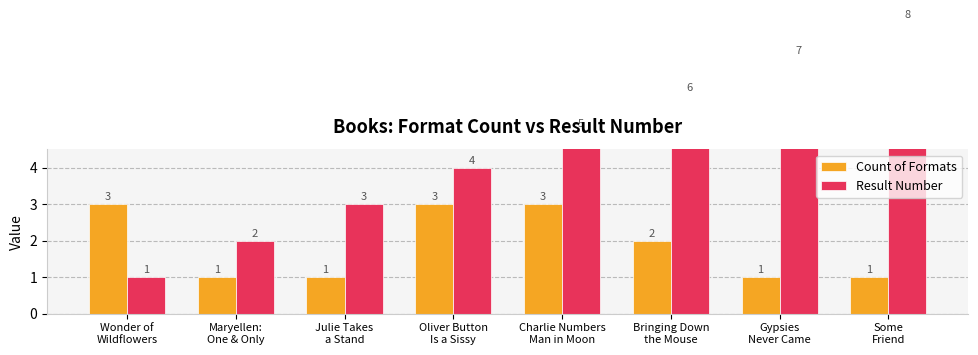

What is the average value of the Count of Formats series?

2